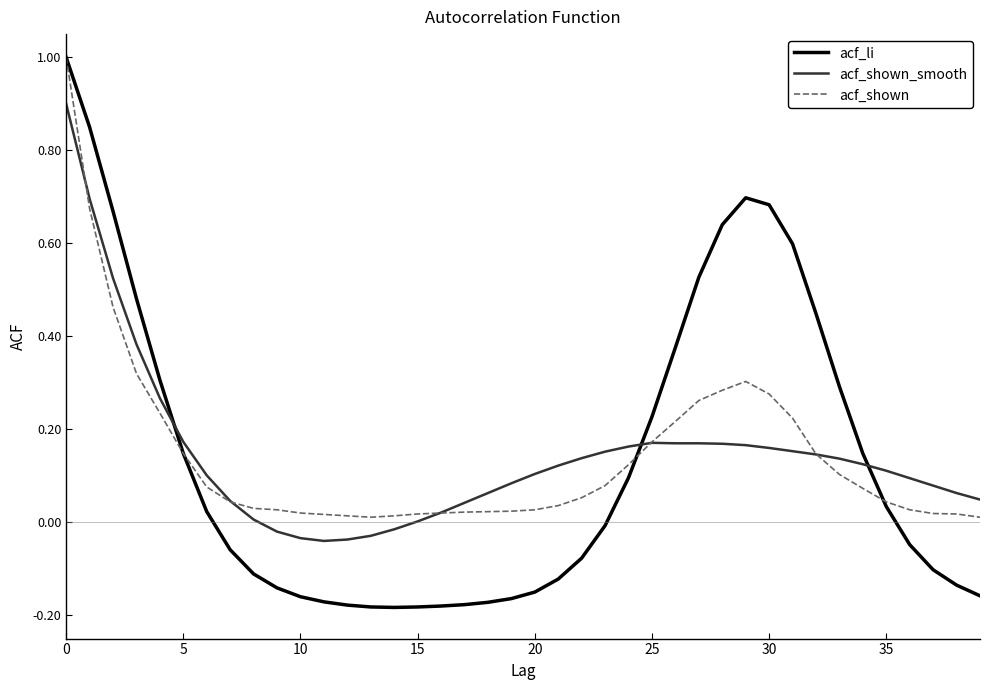

Which series has the widest spread of values?

acf_li